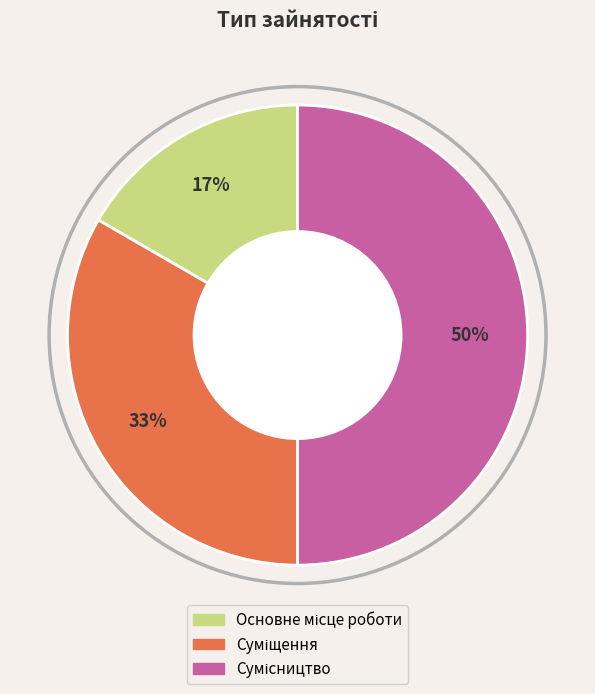

To the nearest percent, what is the difference between the largest and smallest slice percentages?

33%